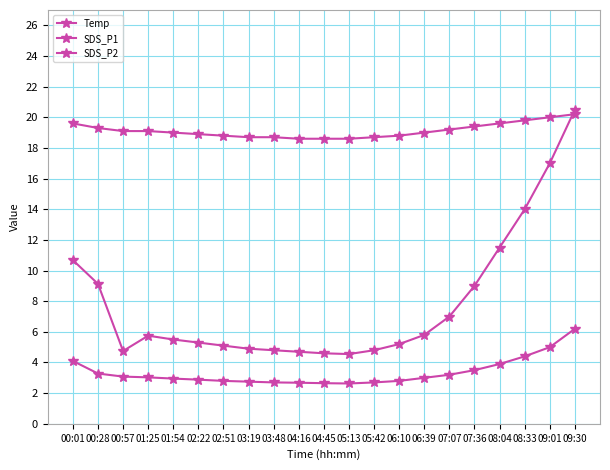

What is the label of the 3rd point from the left?

00:57